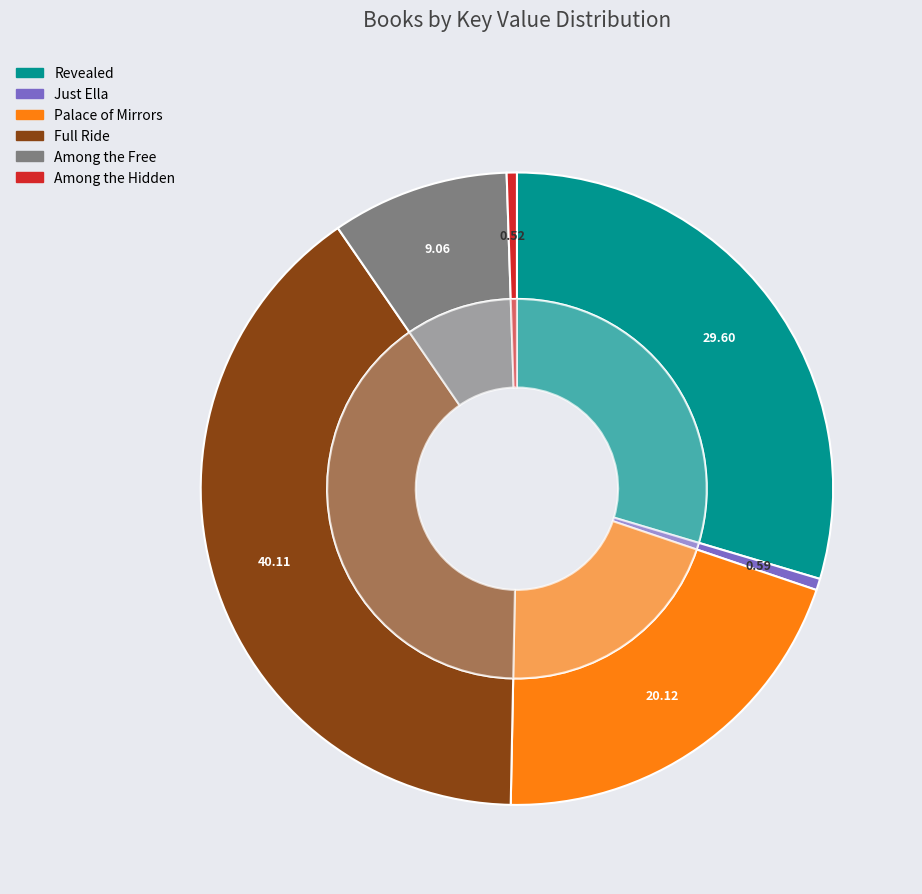

Is it true that Among the Free is 1% of the pie?

False